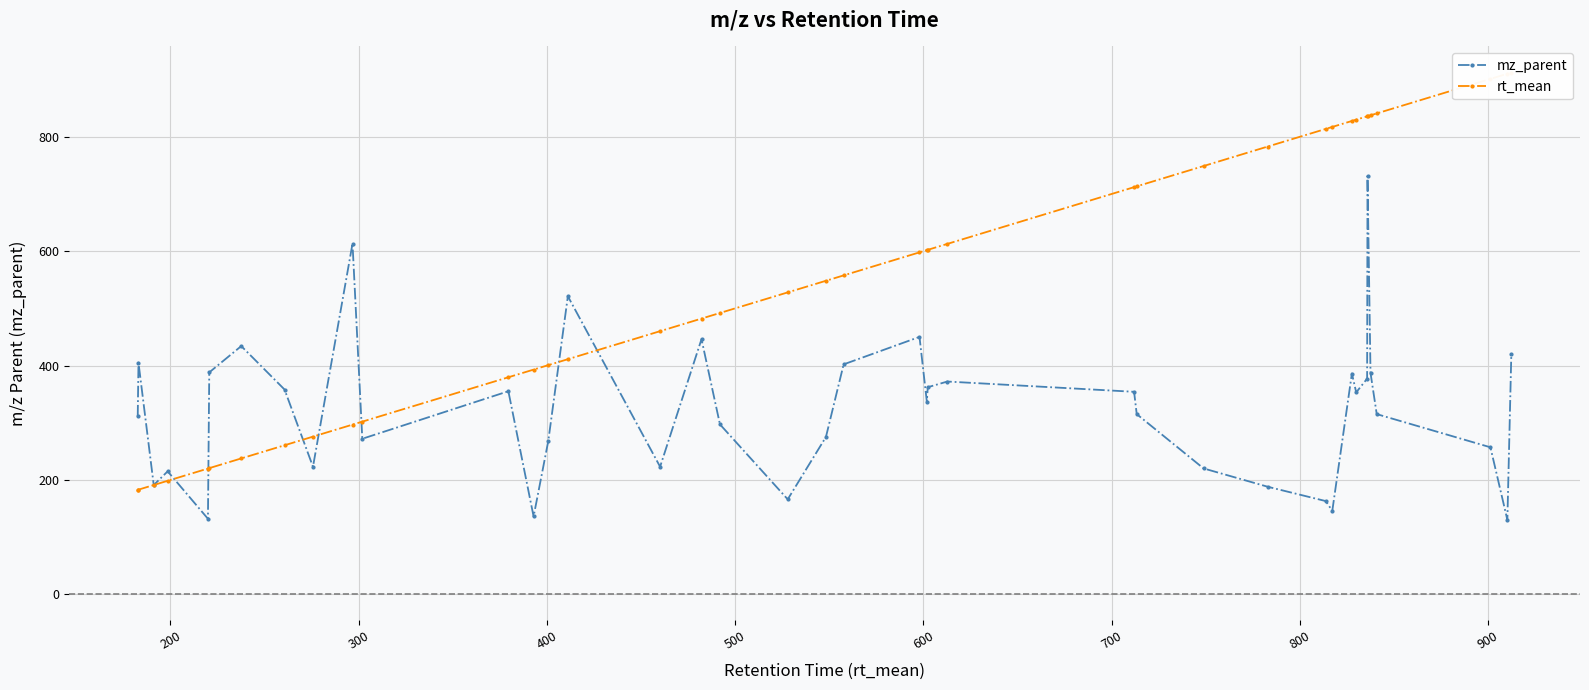

True or false: mz_parent has more than 1 interior local peaks.

True